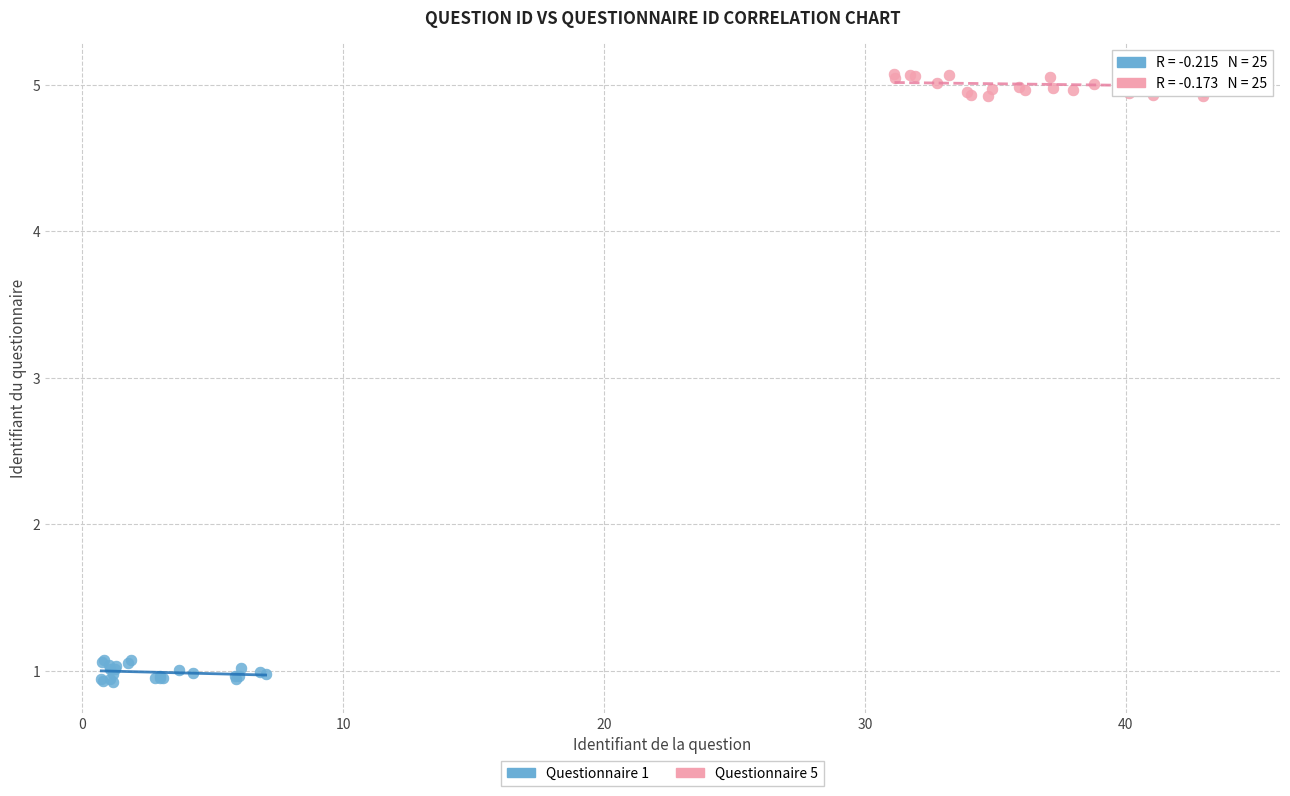

Which series contains the highest Y value?

Questionnaire 5